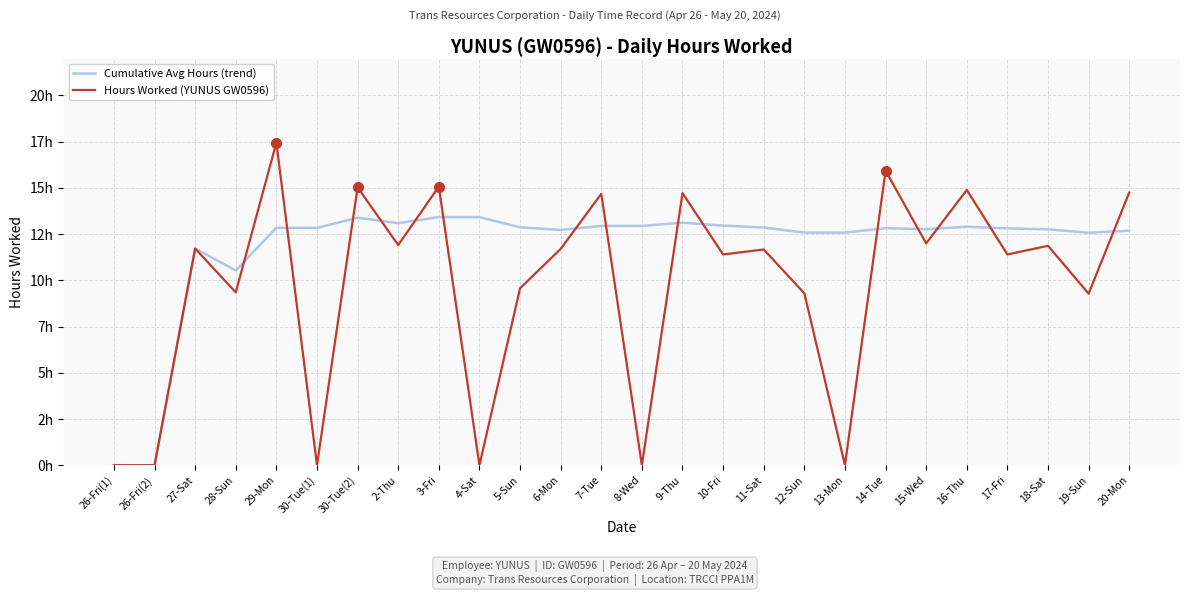

Does the chart display data point markers on the line(s)?

No